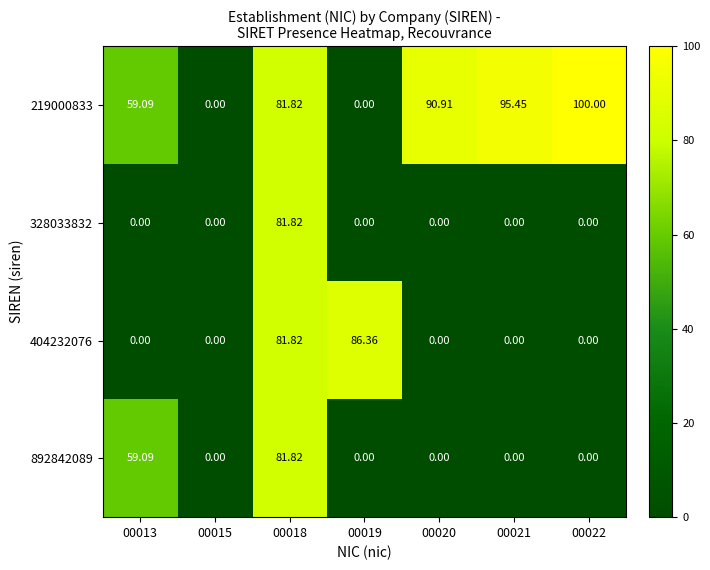

Is the value of 219000833 at 00018 greater than the value of 404232076 at 00021?

Yes